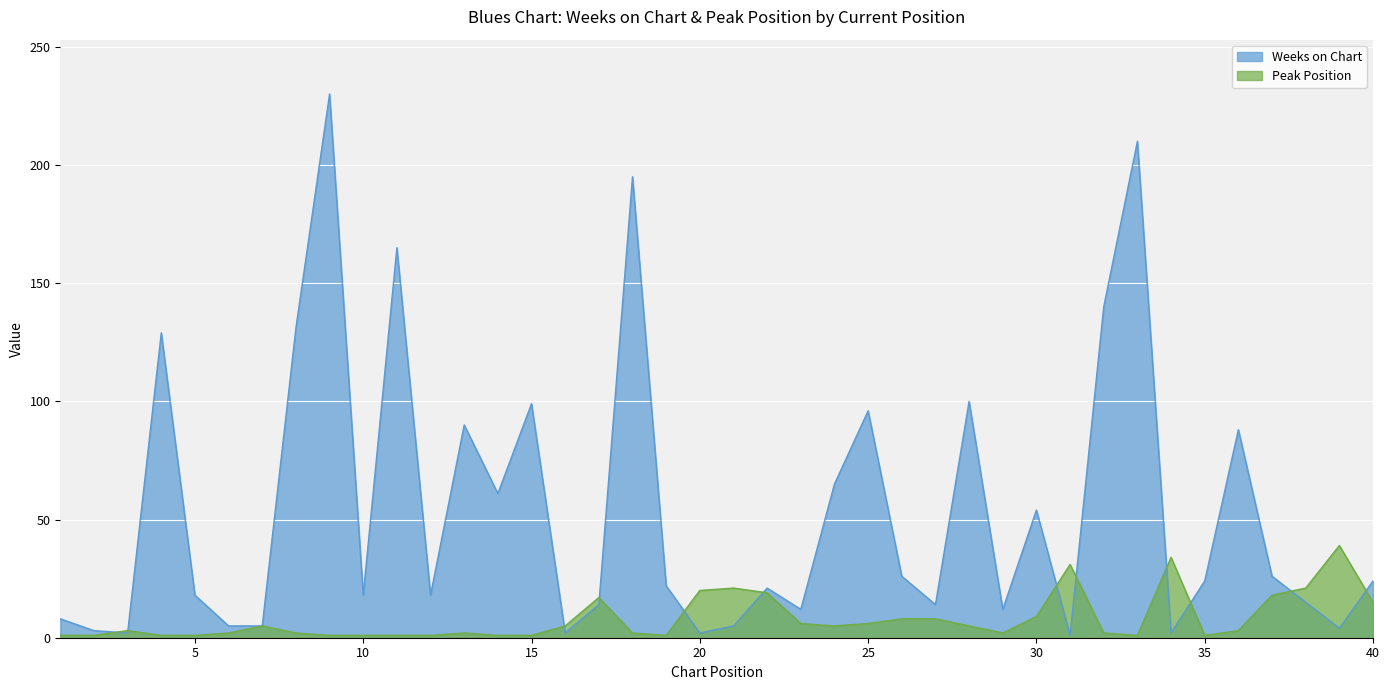

Reading right to left, extract all data points from this chart.

Weeks on Chart: 24	4	15	26	88	24	2	210	140	1	54	12	100	14	26	96	65	12	21	5	2	22	195	14	2	99	61	90	18	165	18	230	131	5	5	18	129	2	3	8
Peak Position: 15	39	21	18	3	1	34	1	2	31	9	2	5	8	8	6	5	6	19	21	20	1	2	17	5	1	1	2	1	1	1	1	2	5	2	1	1	3	1	1